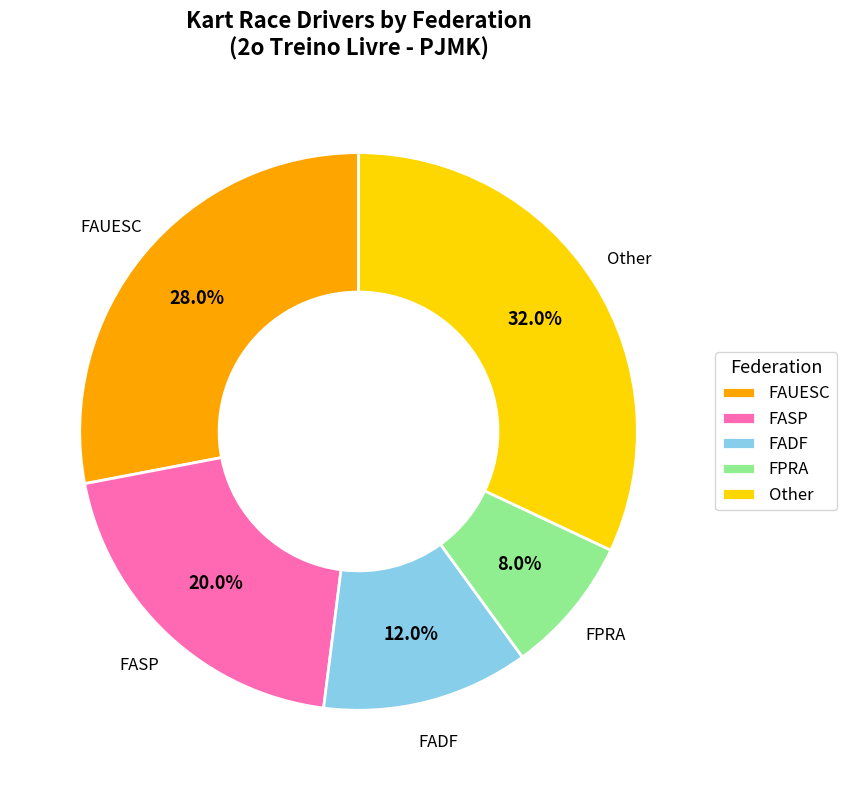

Does Other account for over 50% of the chart?

No